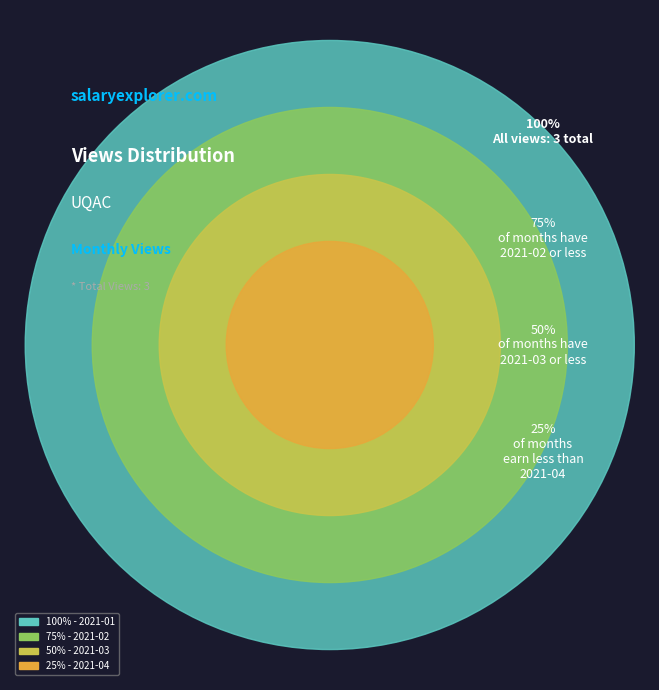

Is 2021-01 the majority of the pie?

Yes